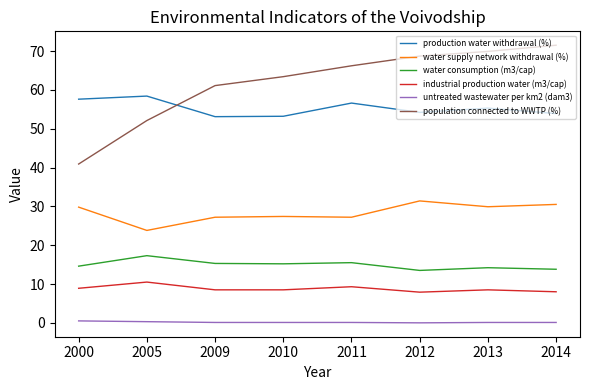

What is the difference between the maximum and minimum values in the production water withdrawal (%) series?

5.3